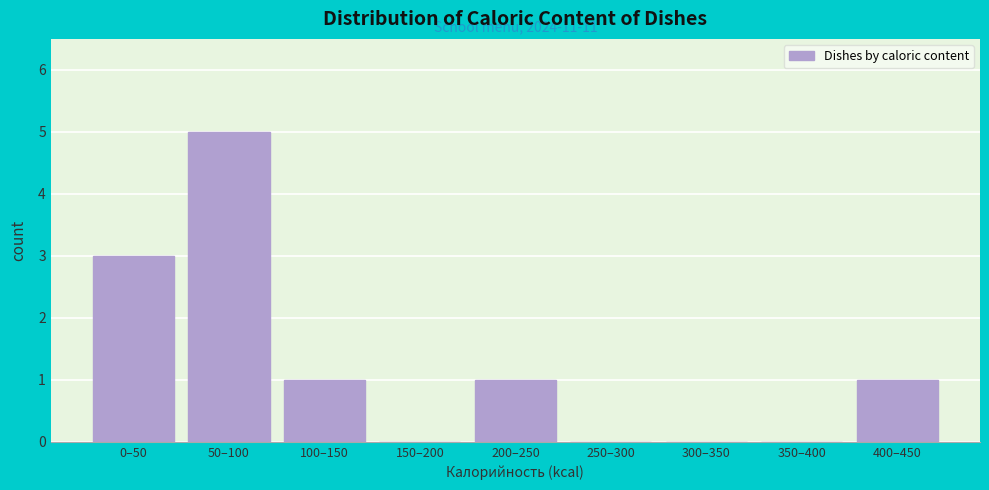

Reading left to right, what are all the values shown in this chart?

0–50=3	50–100=5	100–150=1	150–200=0	200–250=1	250–300=0	300–350=0	350–400=0	400–450=1